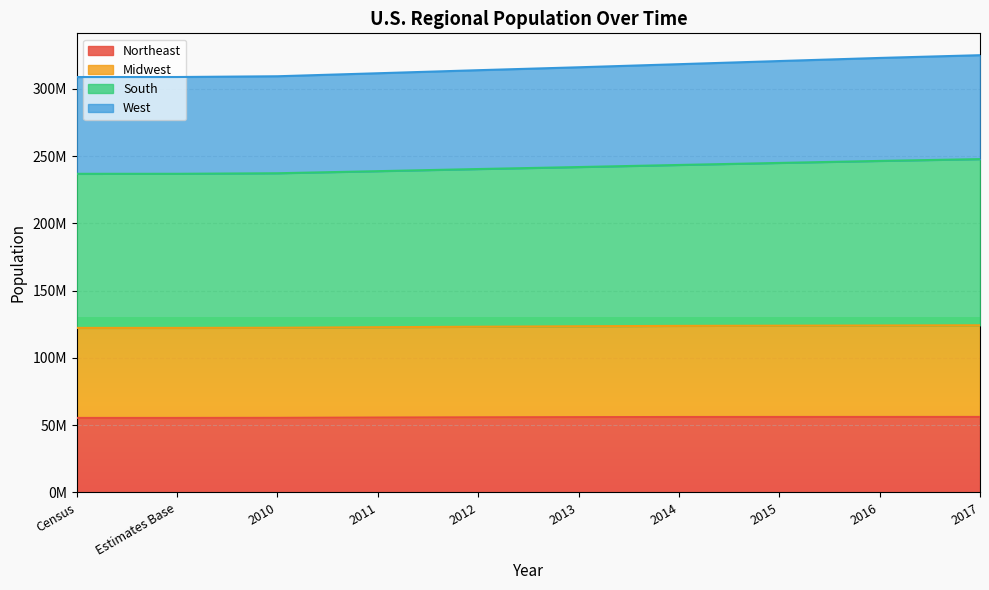

Does the chart display data point markers on the line(s)?

No